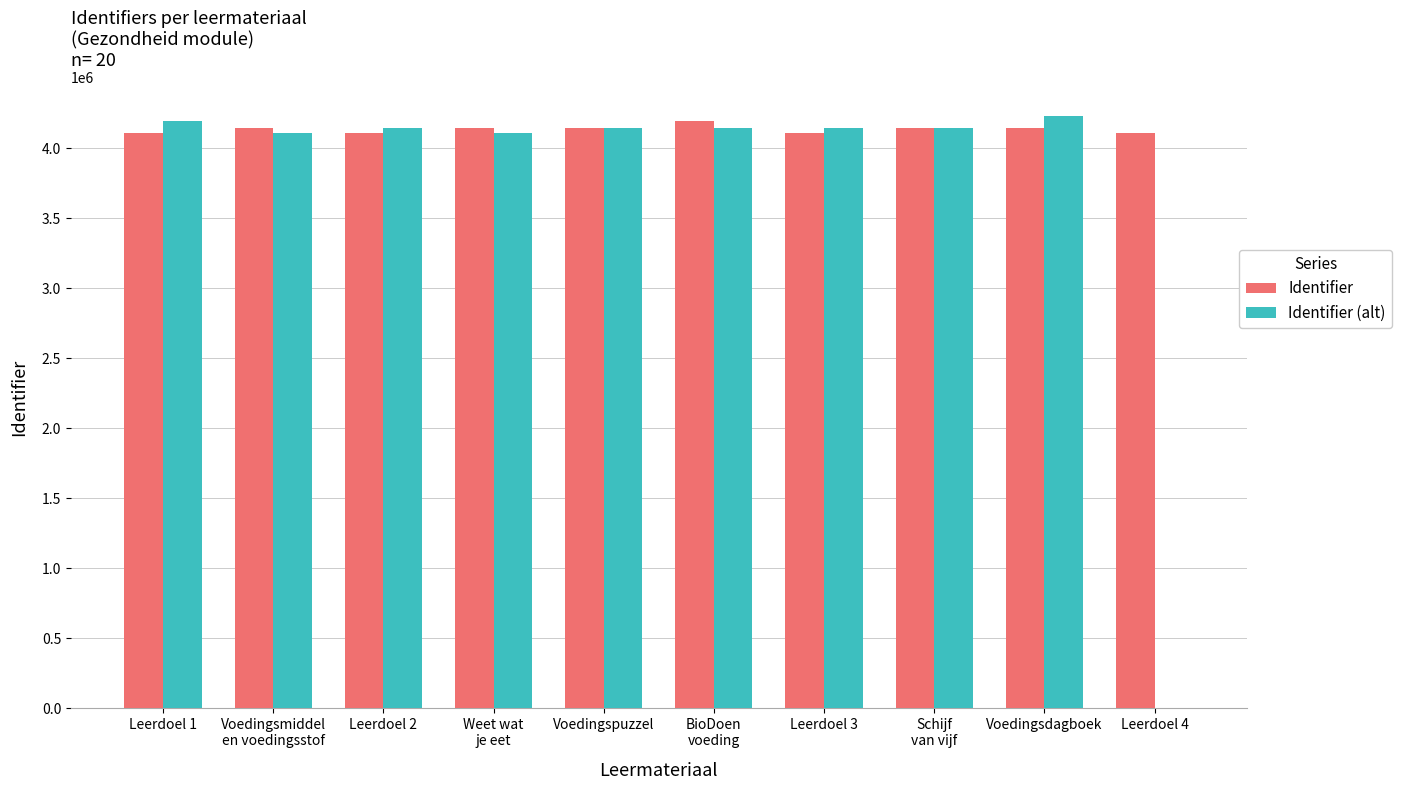

What is the sum of the Identifier values at Voedingspuzzel and Weet wat
je eet?

8290791